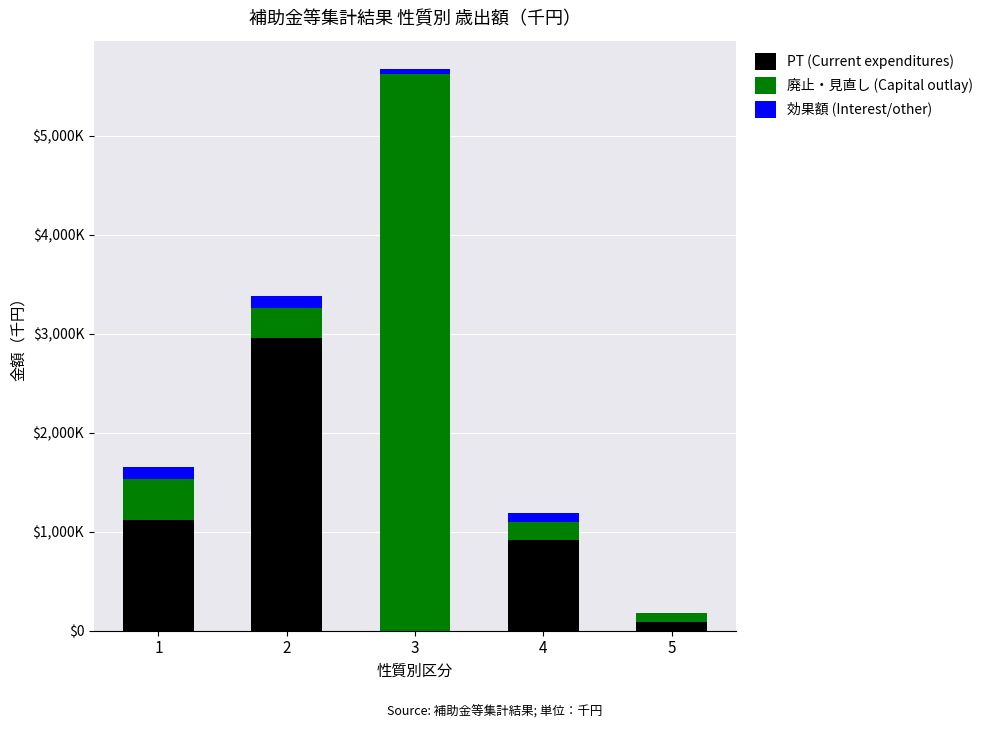

At which category is the sum across all series the highest?

3